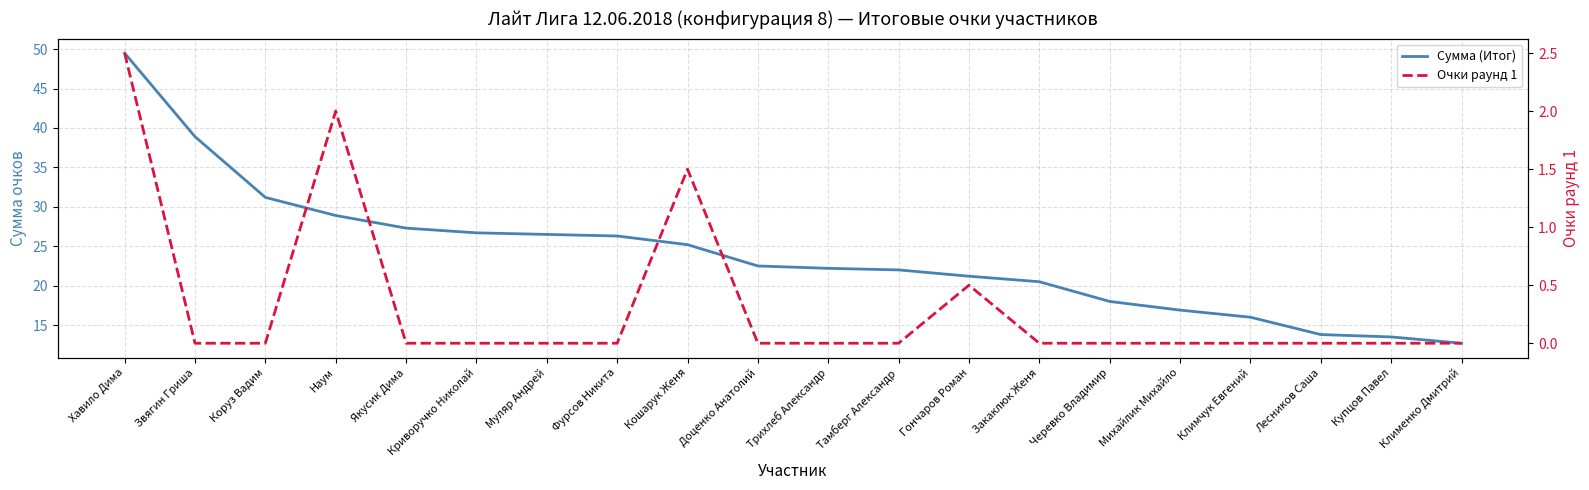

List the series in order of their peak value, lowest first.

Очки раунд 1, Сумма (Итог)